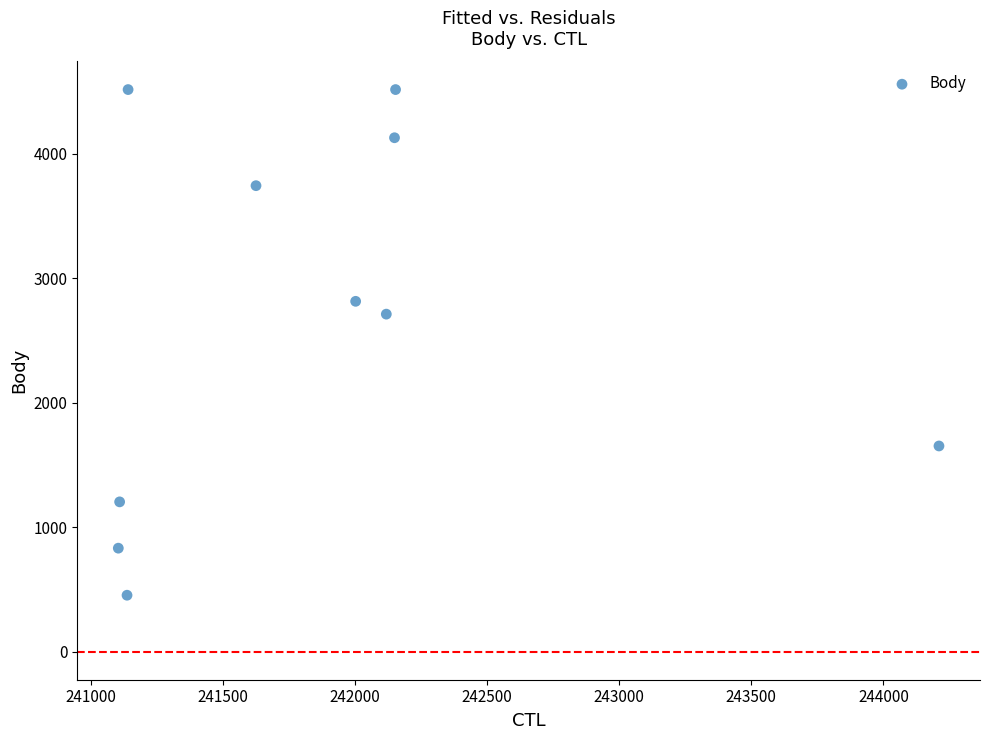

What is the average X value?

241876